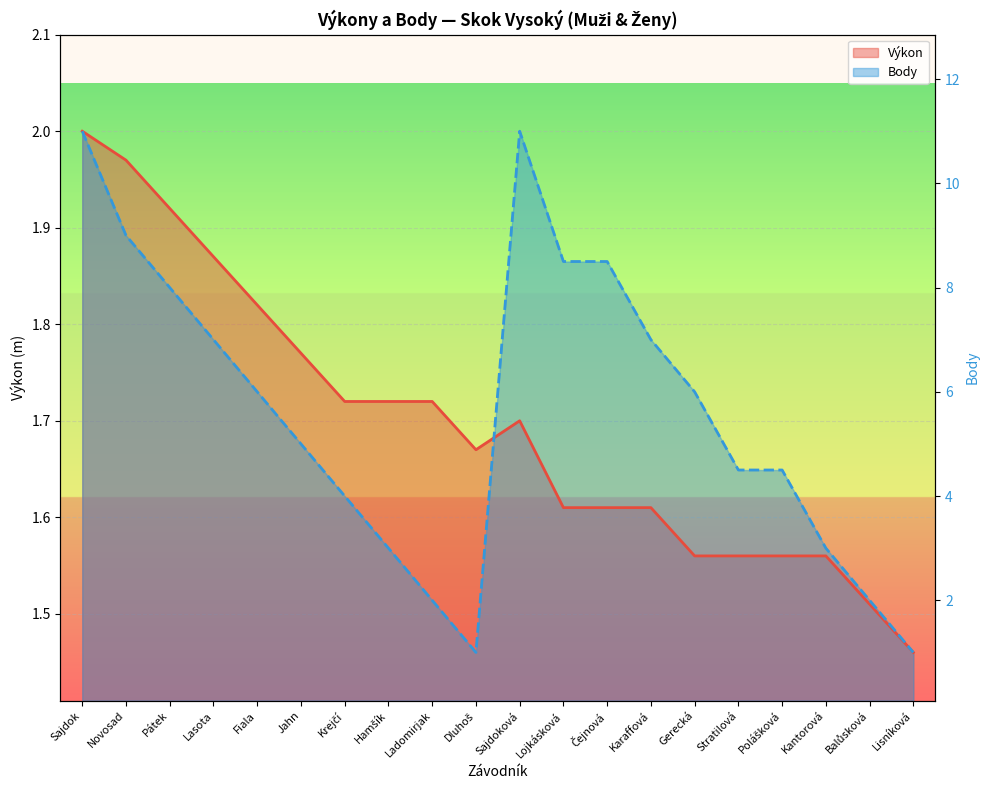

How many times do Body and Výkon cross each other?

1